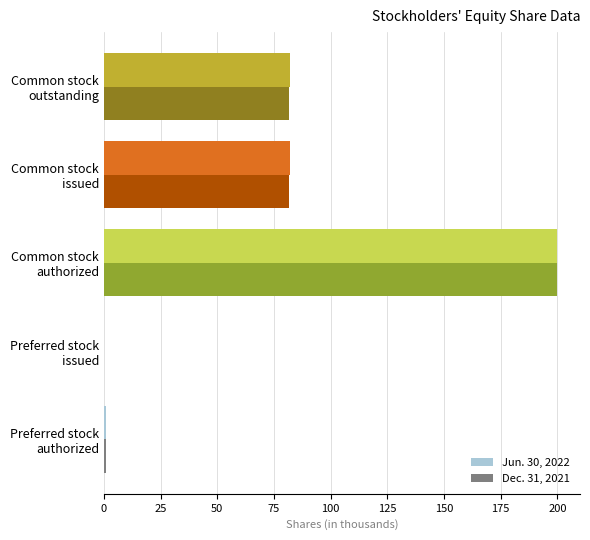

What is the sum of all Jun. 30, 2022 values?

364.9